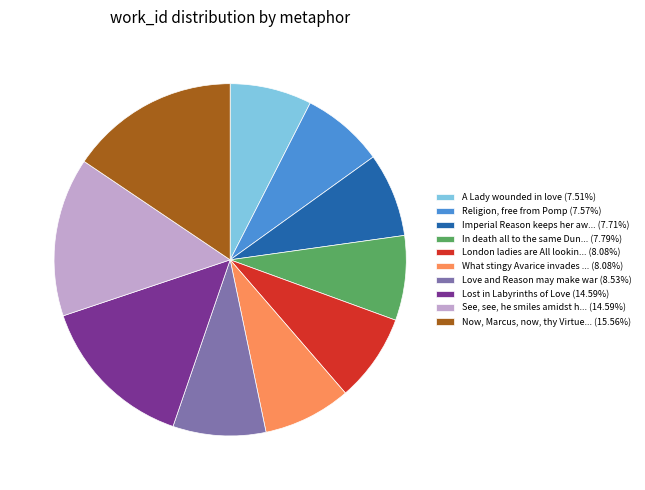

What is the ratio of the value at In death all to the same Dun... (7.79%) to the value at London ladies are All lookin... (8.08%)?

1.0